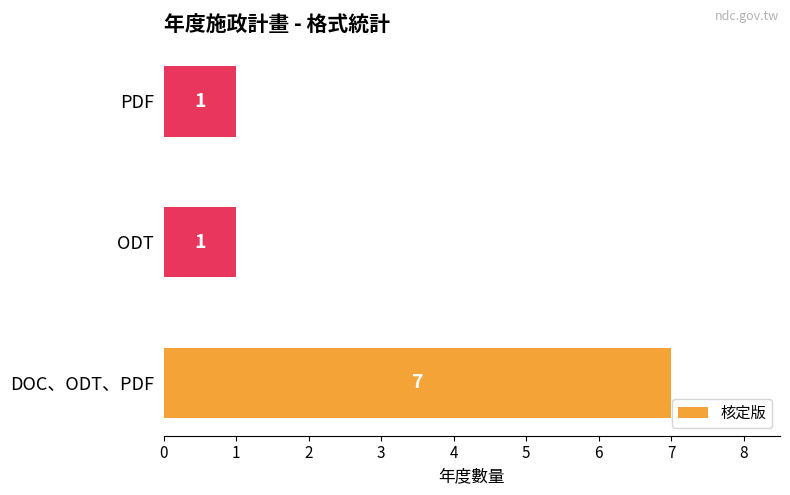

True or false: the data shows 1 at ODT.

True